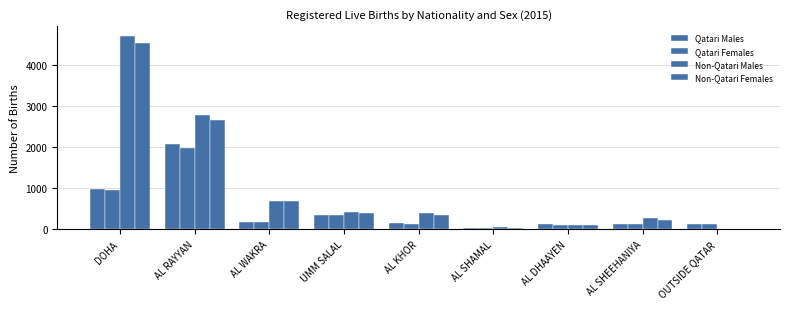

Which series has the largest range (max minus min)?

Non-Qatari Males